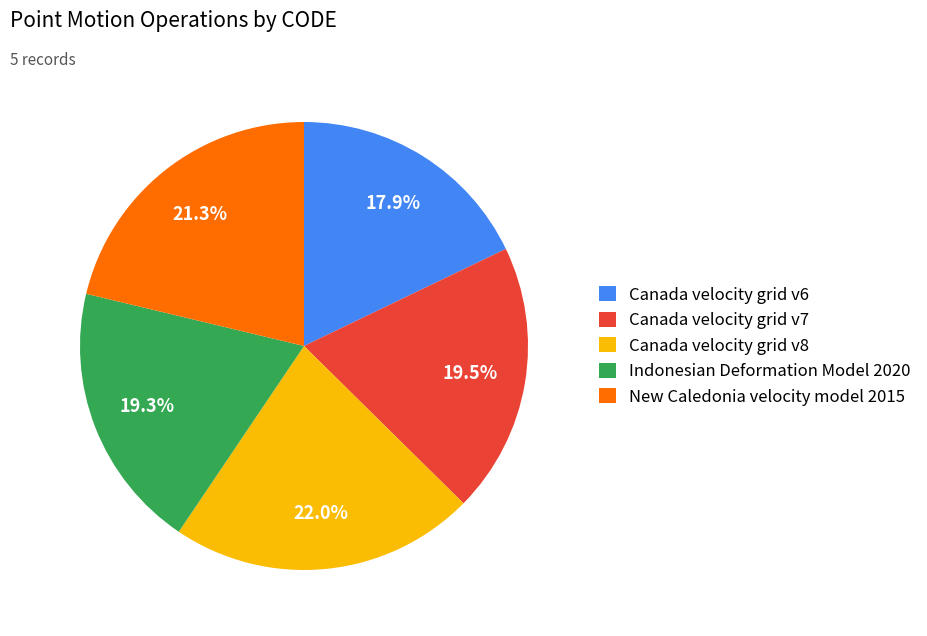

Combined, do Indonesian Deformation Model 2020 and Canada velocity grid v8 account for over 50%?

No